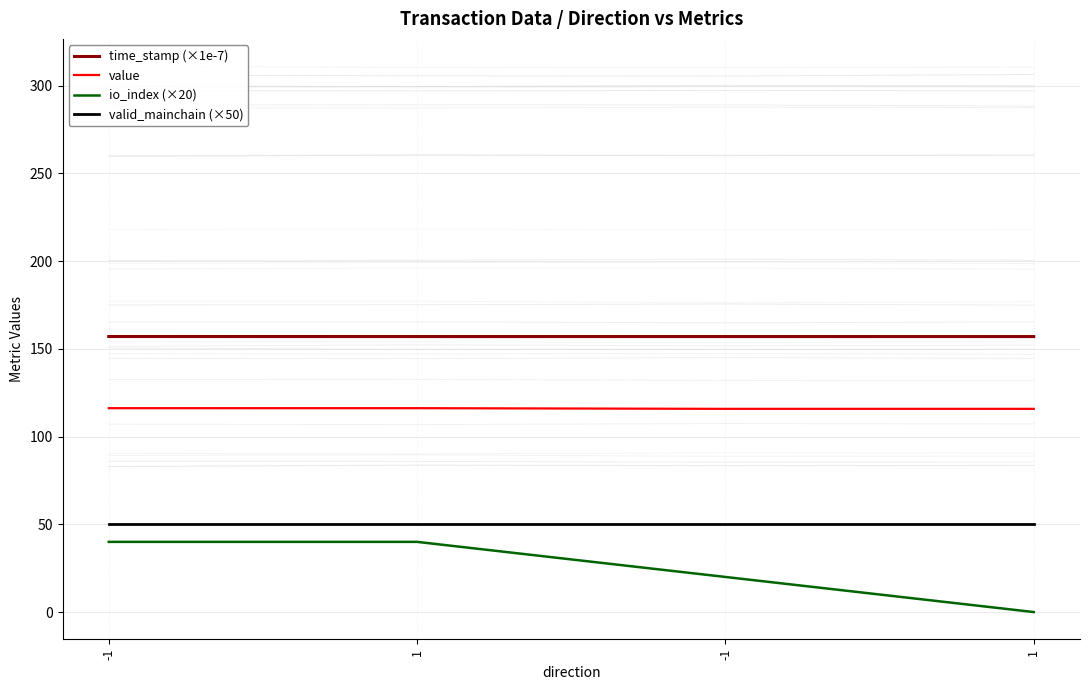

What are all the series names shown in the legend?

time_stamp (×1e-7), value, io_index (×20), valid_mainchain (×50)